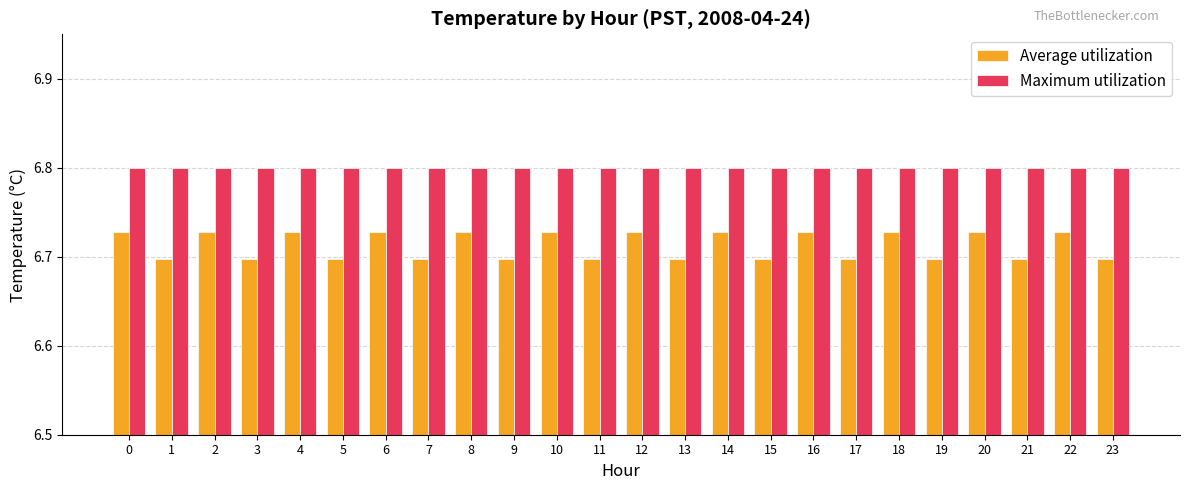

Which series has the largest total across all categories?

Maximum utilization